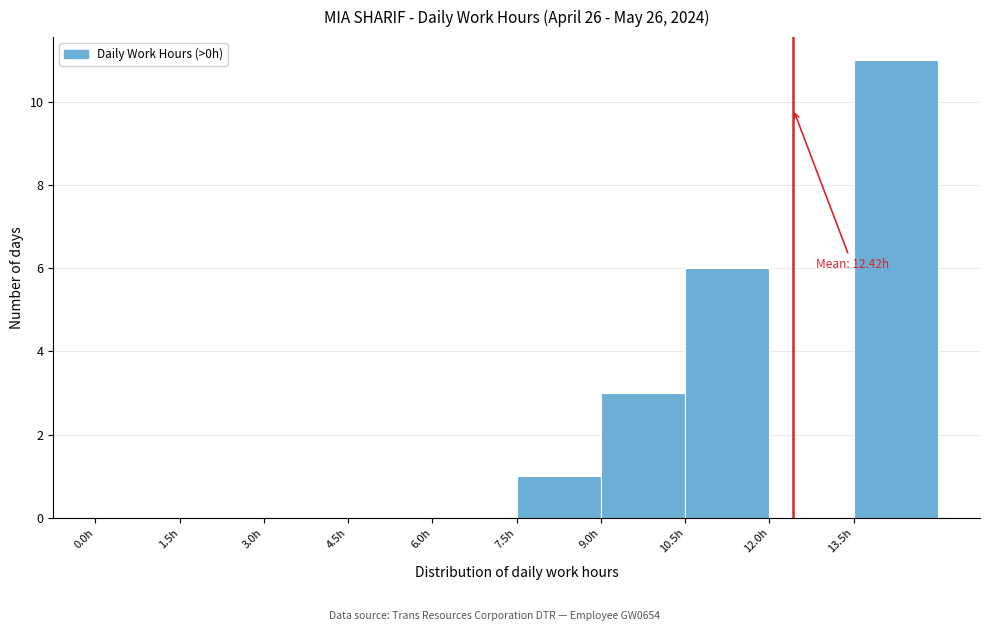

Over which range of the x-axis is the bar tallest?

13.5 to 15.0